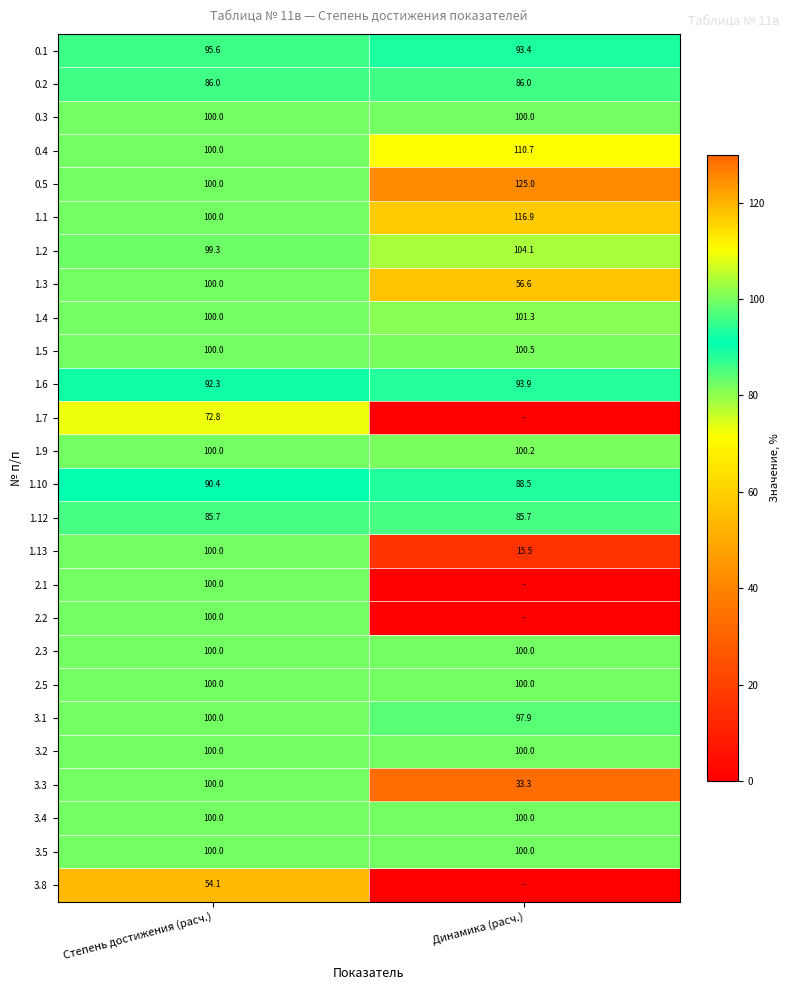

Rank the categories by 1.9 value from lowest to highest.

Степень достижения (расч.), Динамика (расч.)